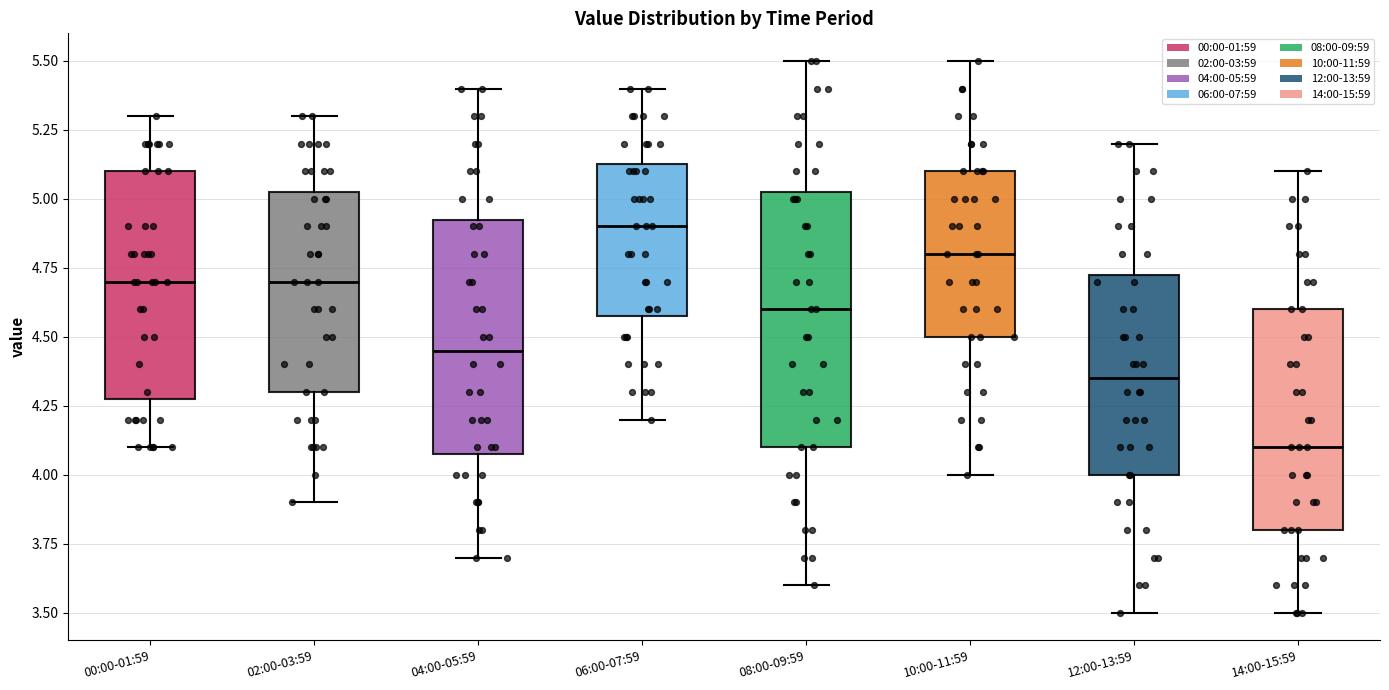

Reading left to right, transcribe this box plot: for each box, give where its median line is, the range the box spans, and where its two whiskers end, as read against the y-axis. The values are not printed on the chart, so give them approximately, as read against the axis.

00:00-01:59: median 4.70, box 4.30 to 5.10, whiskers 4.10 to 5.30
02:00-03:59: median 4.70, box 4.30 to 5.05, whiskers 3.90 to 5.30
04:00-05:59: median 4.45, box 4.10 to 4.95, whiskers 3.70 to 5.40
06:00-07:59: median 4.90, box 4.60 to 5.15, whiskers 4.20 to 5.40
08:00-09:59: median 4.60, box 4.10 to 5.05, whiskers 3.60 to 5.50
10:00-11:59: median 4.80, box 4.50 to 5.10, whiskers 4.00 to 5.50
12:00-13:59: median 4.35, box 4.00 to 4.75, whiskers 3.50 to 5.20
14:00-15:59: median 4.10, box 3.80 to 4.60, whiskers 3.50 to 5.10